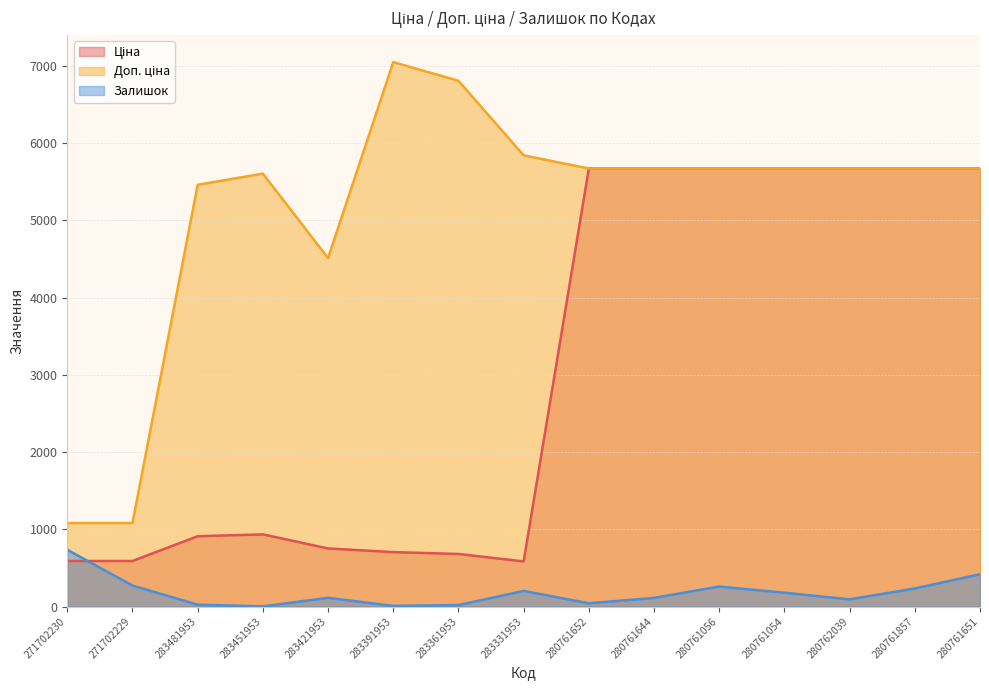

The value of Доп. ціна at 280761056 is 1826.4. True or false?

False